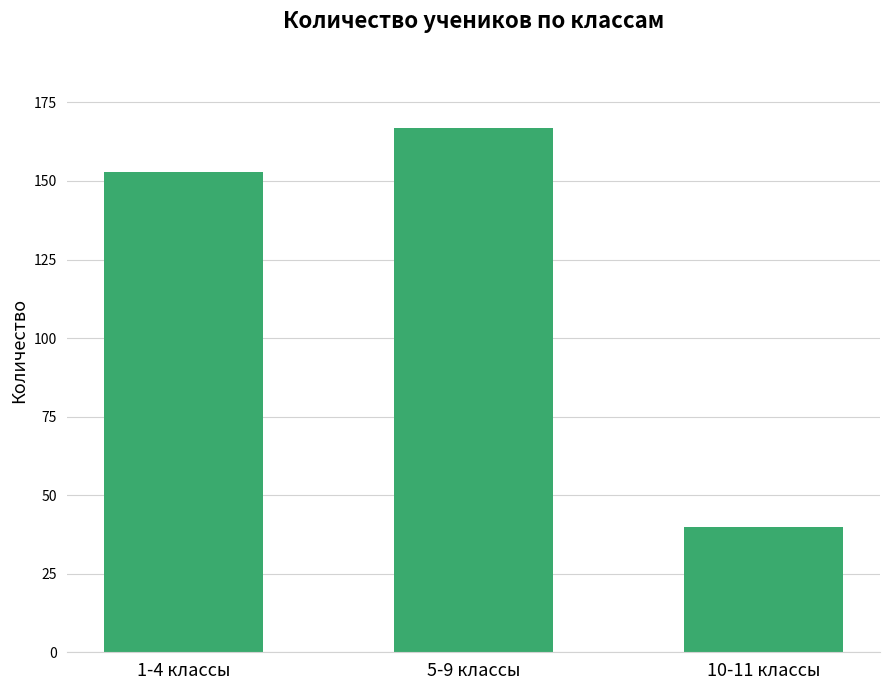

What is the difference between the maximum and minimum values?

127